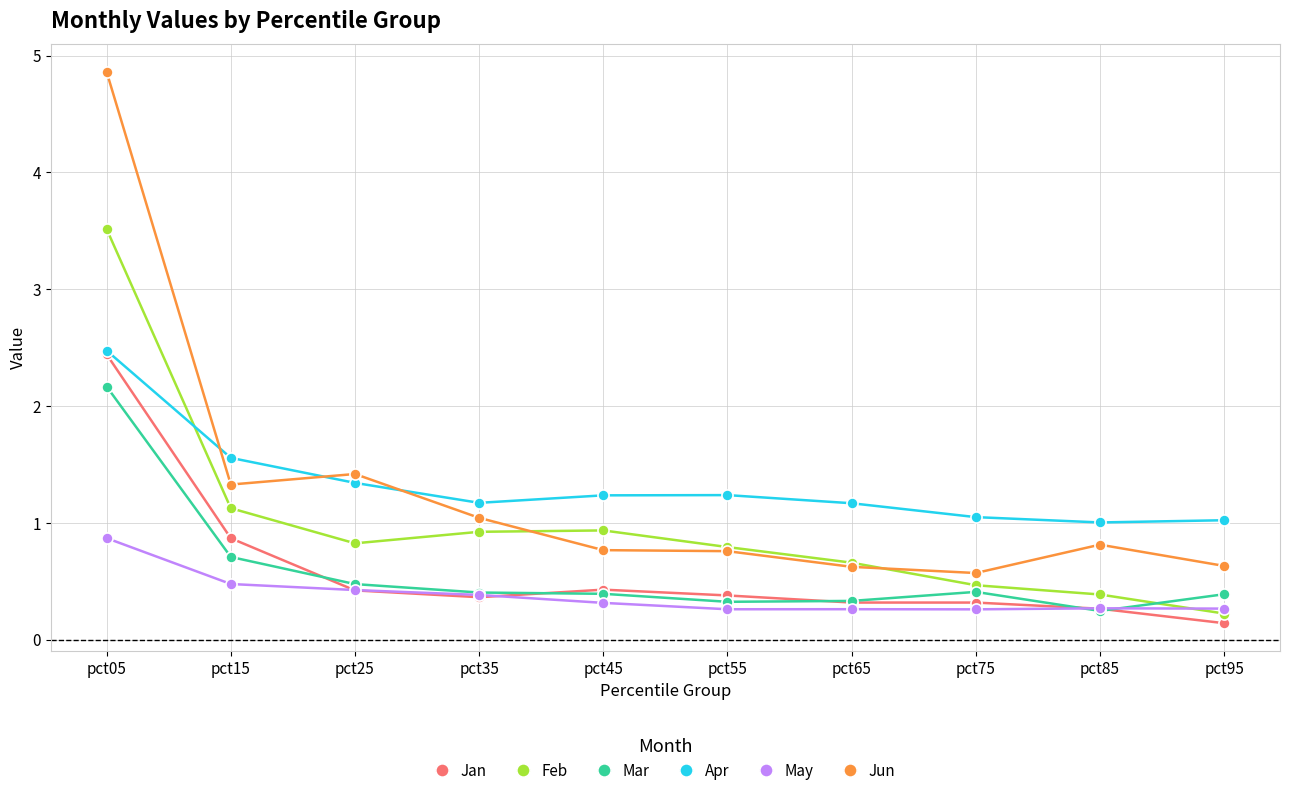

What is the value of the Jan point at the 6th from the left?

0.4